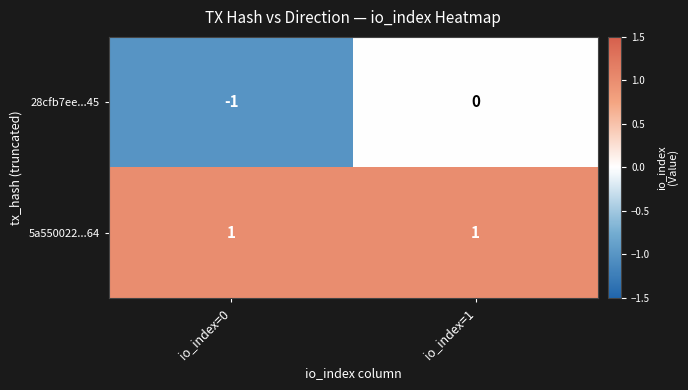

Between io_index=0 and io_index=1, which series saw the biggest shift?

28cfb7ee...45